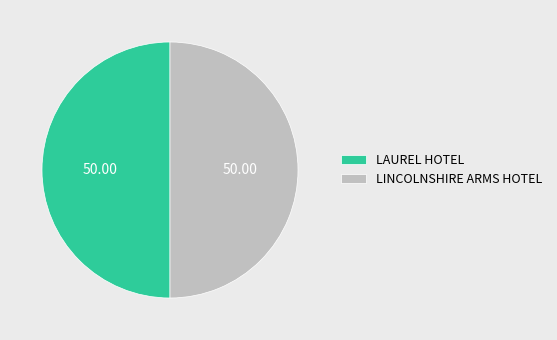

Combined, do LAUREL HOTEL and LINCOLNSHIRE ARMS HOTEL account for over 50%?

Yes